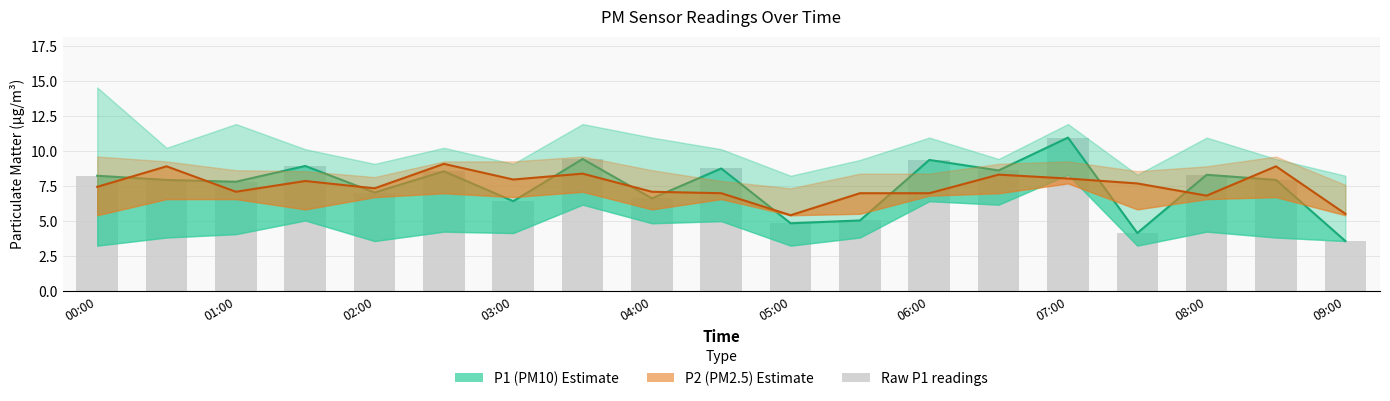

Which series has the largest total across all categories?

P2 (PM2.5)